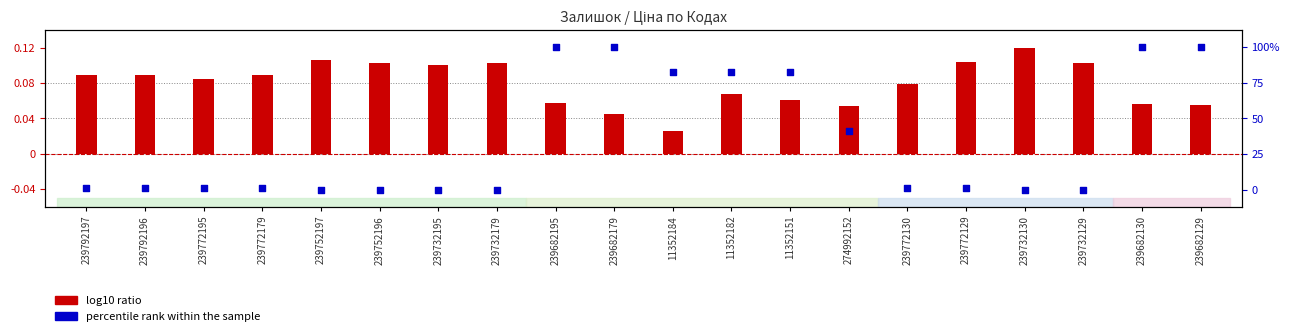

Which series reaches the maximum Y coordinate?

percentile rank within the sample